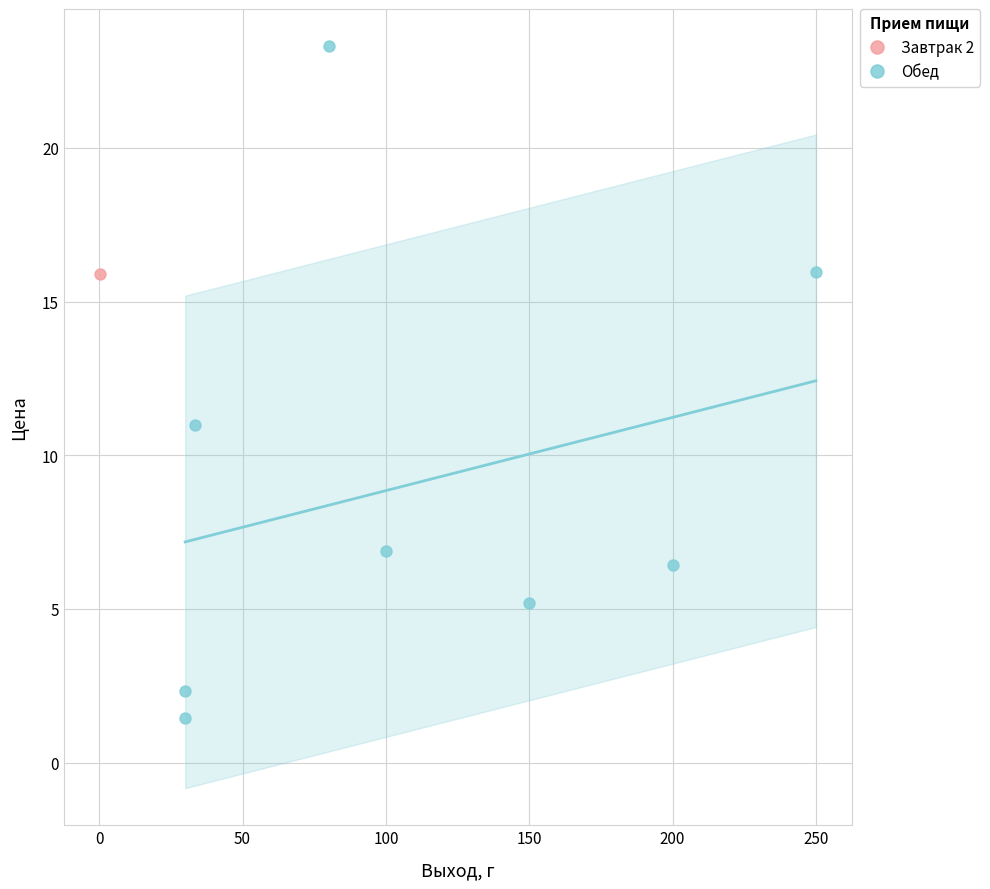

What are all the series names shown in the legend?

Завтрак 2, Обед